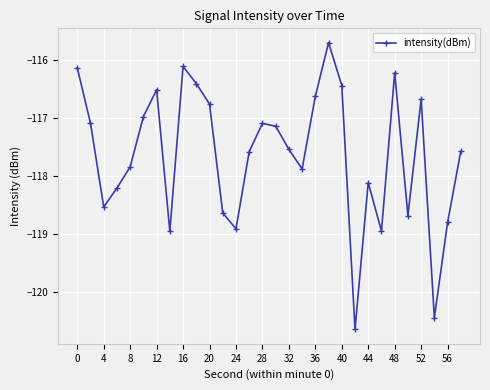

What is the value of the 5th point from the left?

-117.8